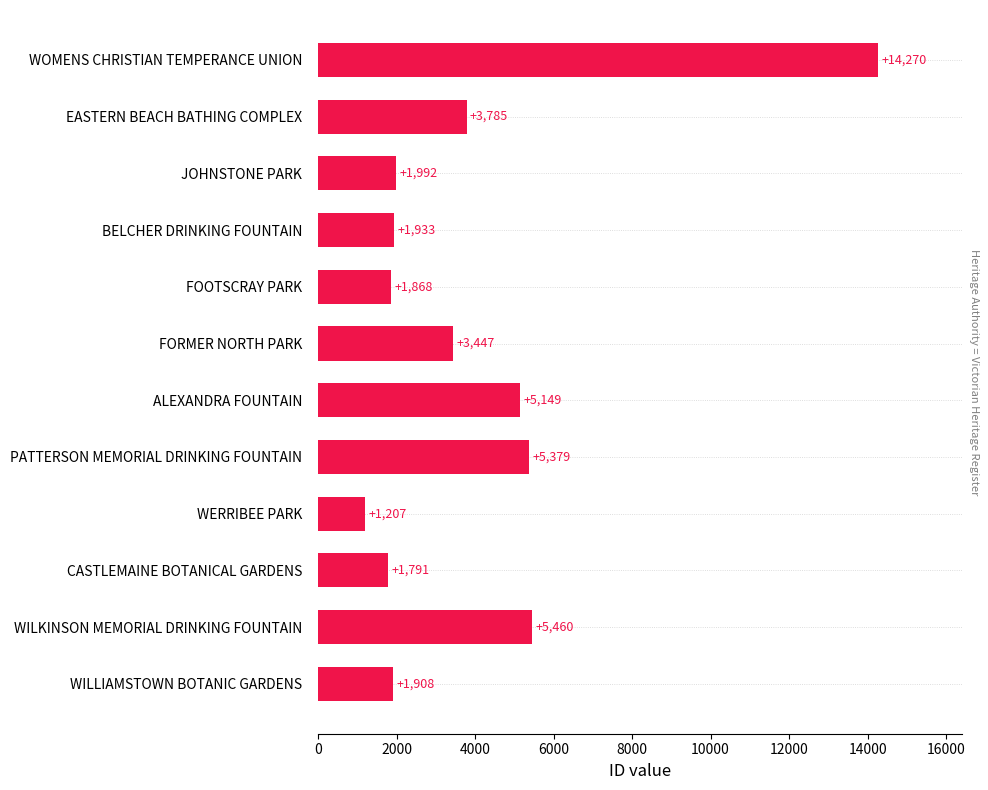

At which label is the value closest to 7738?

WILKINSON MEMORIAL DRINKING FOUNTAIN